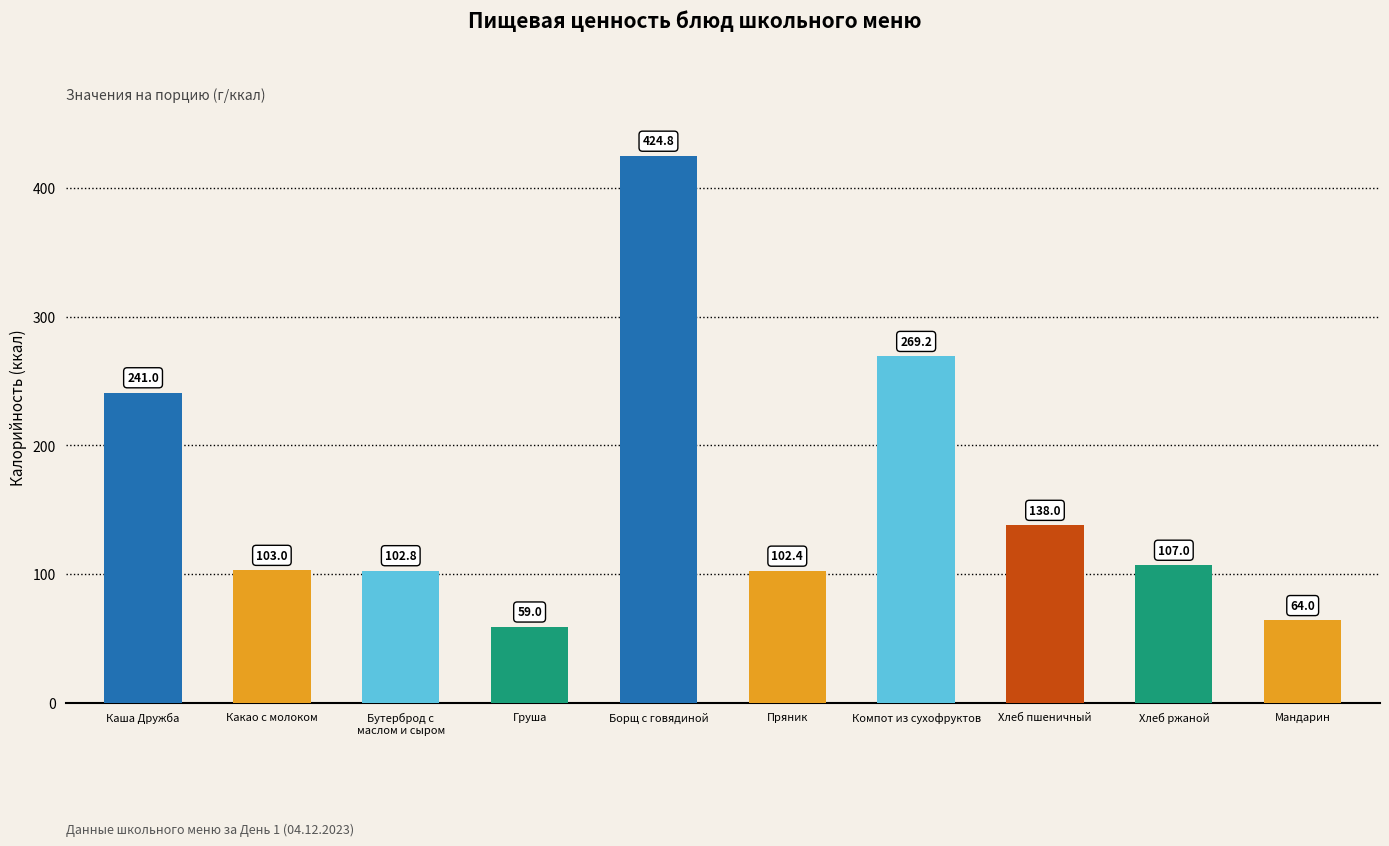

Count the number of categories in the chart.

10